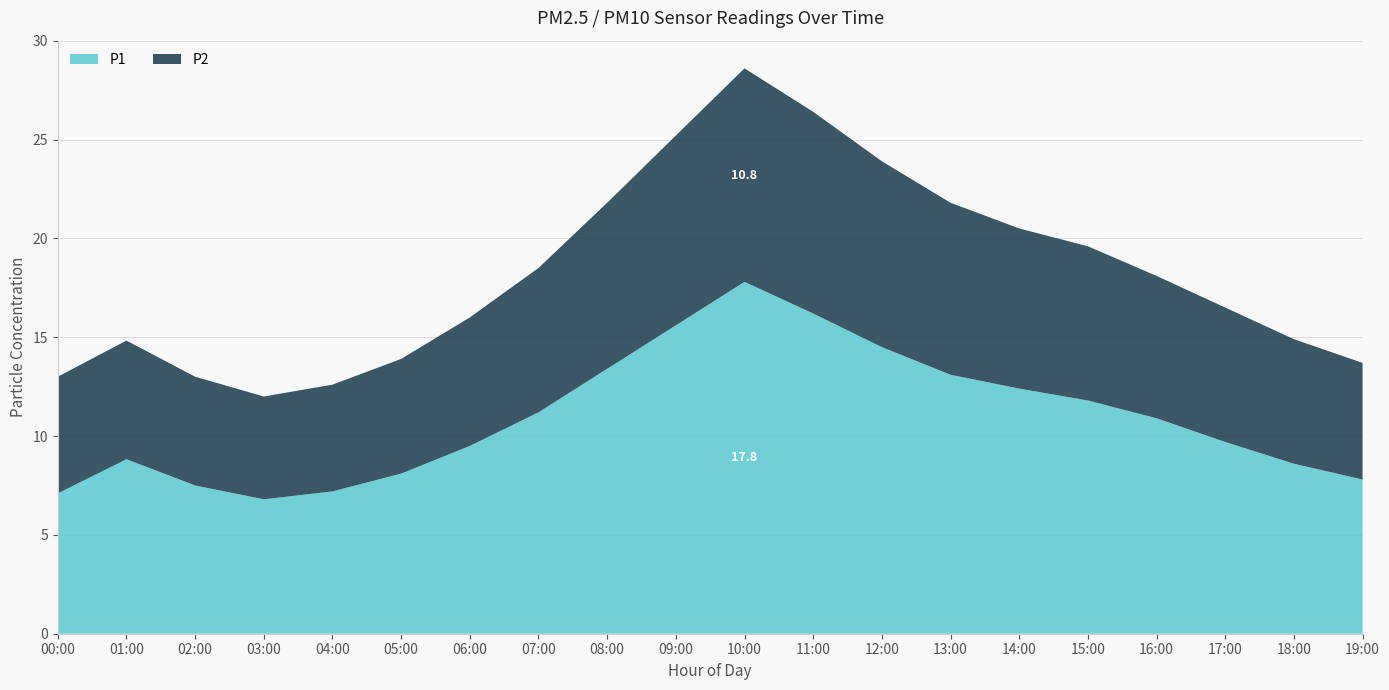

What position from the right is 08:00?

12